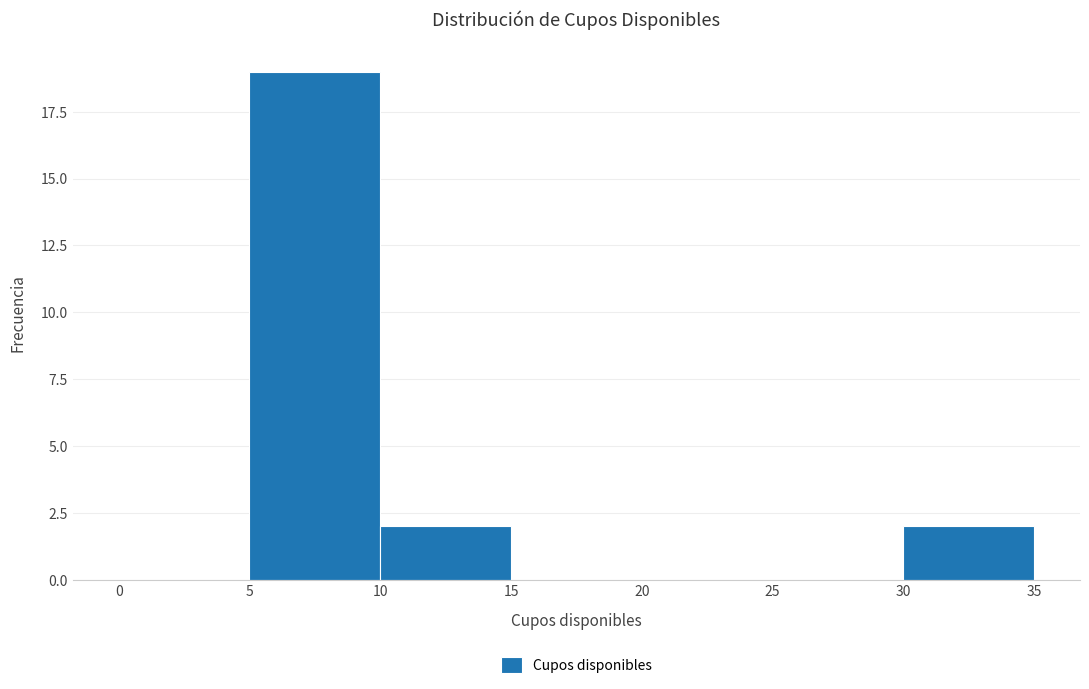

Reading left to right, list every bar in this chart as the range it spans on the x-axis followed by its height. The values are not printed on the chart, so give them approximately, as read against the axis.

0 to 5: 0
5 to 10: 19
10 to 15: 2
15 to 20: 0
20 to 25: 0
25 to 30: 0
30 to 35: 2